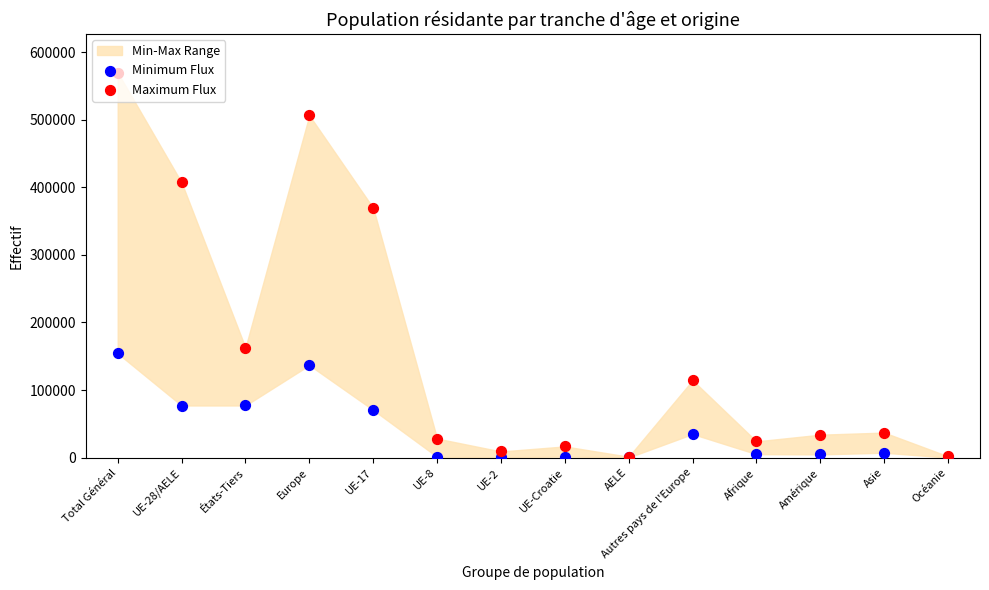

Which series has the widest spread of Y values?

Maximum Flux